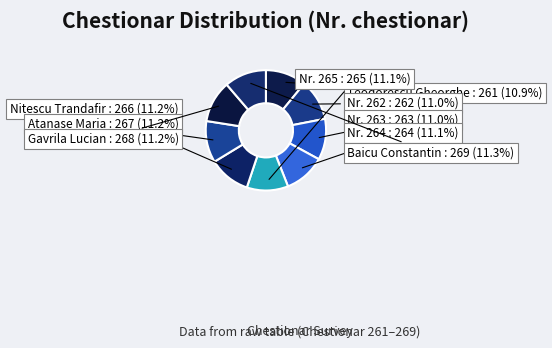

Rank the categories by value from lowest to highest.

Teodorescu Gheorghe, Nr. 262, Nr. 263, Nr. 264, Nr. 265, Nitescu Trandafir, Atanase Maria, Gavrila Lucian, Baicu Constantin